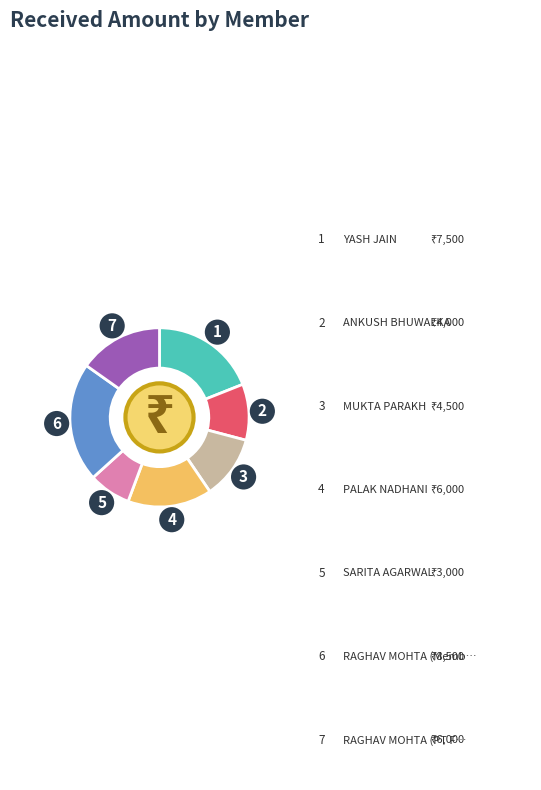

Does any single category account for the majority?

No